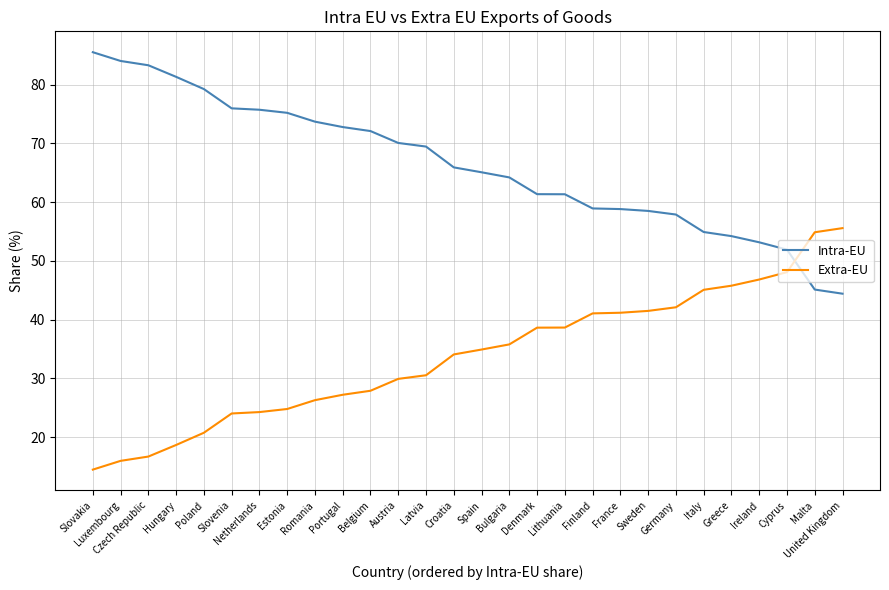

The value of Intra-EU at Finland is 58.9. True or false?

True